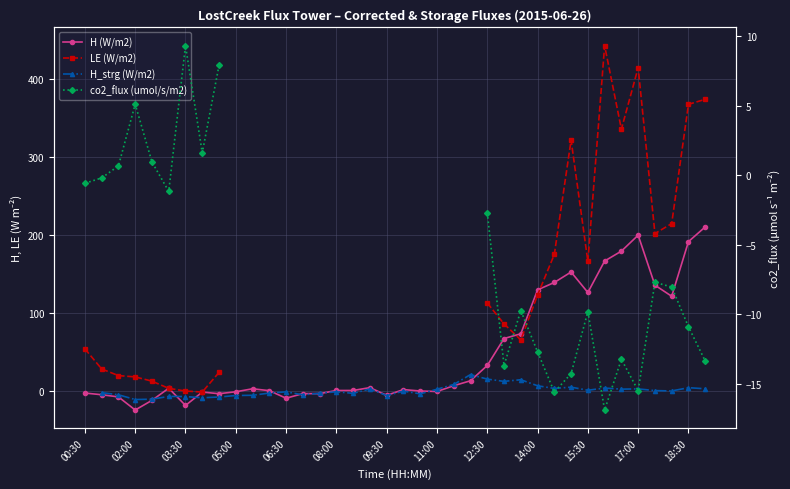

The H_strg (W/m2) series shows -1.4 at 15:30. True or false?

False